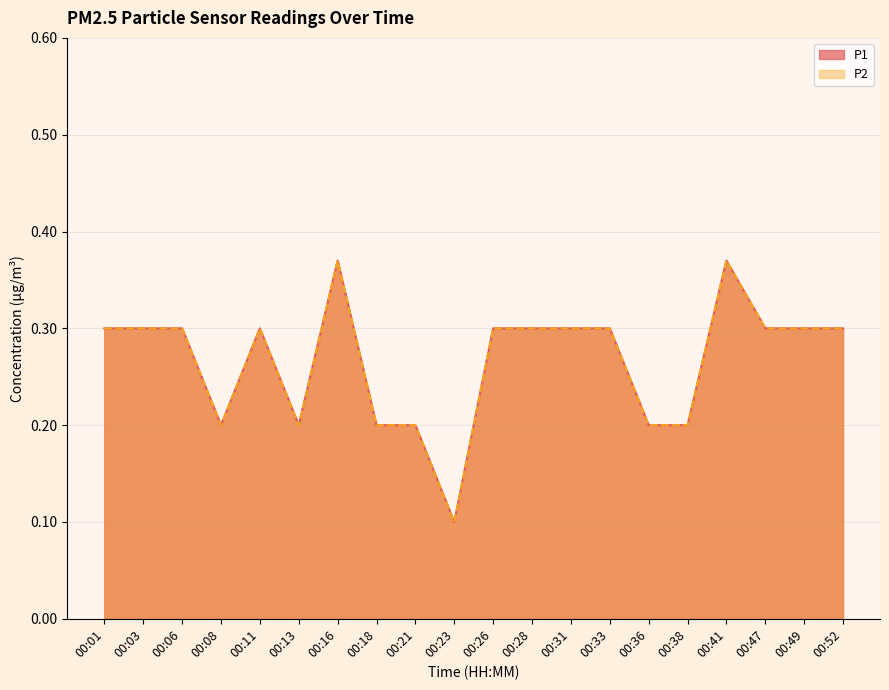

How many distinct data groups are displayed?

2